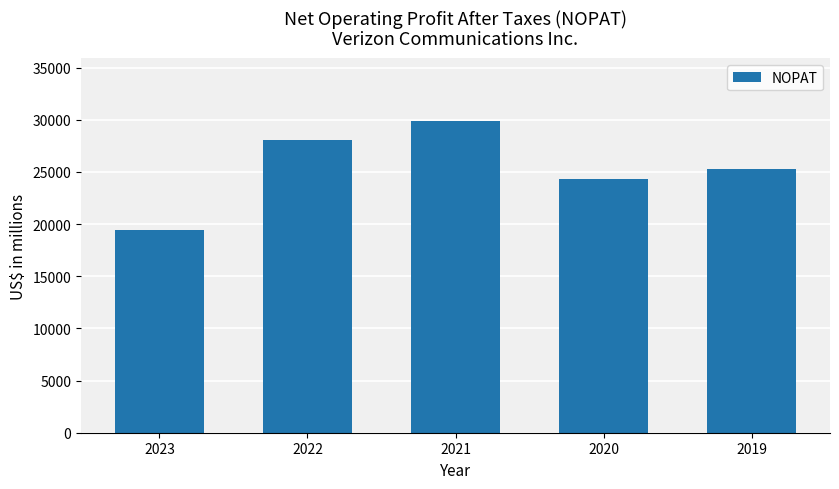

How many data points are less than 25313?

2